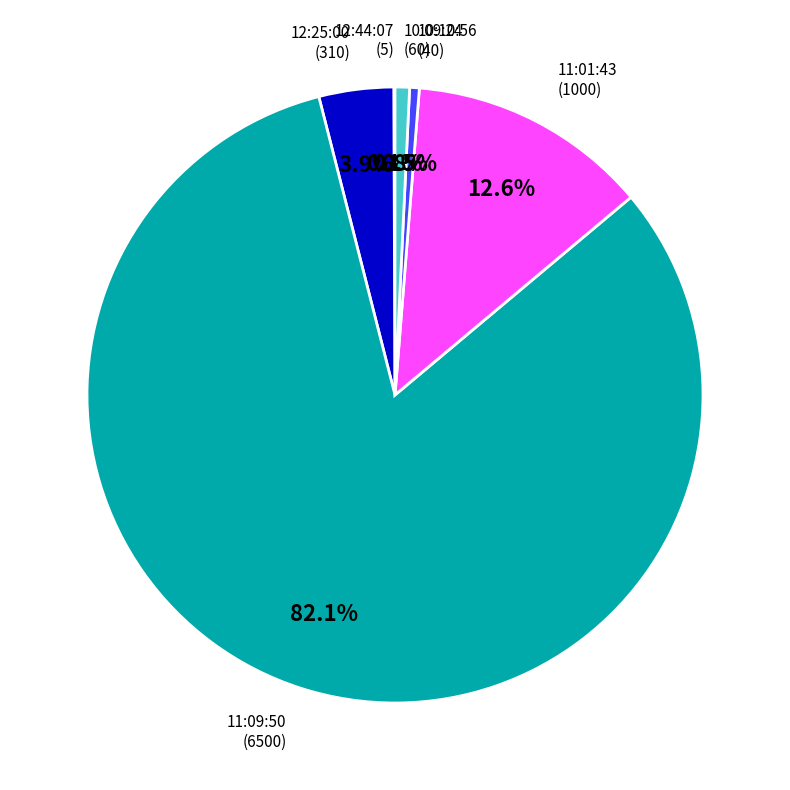

Is there a majority slice in this chart?

Yes